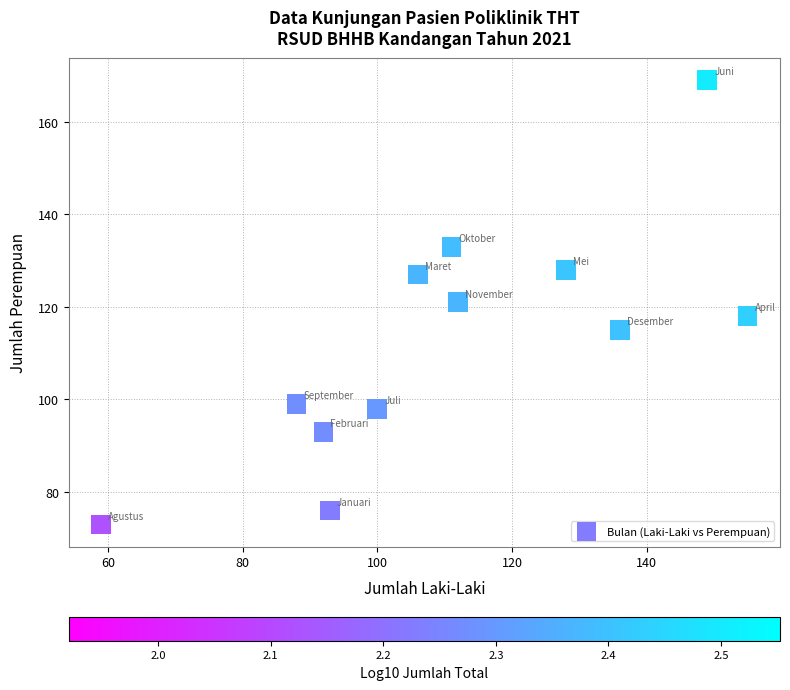

What is the range of Y values (max minus min)?

96